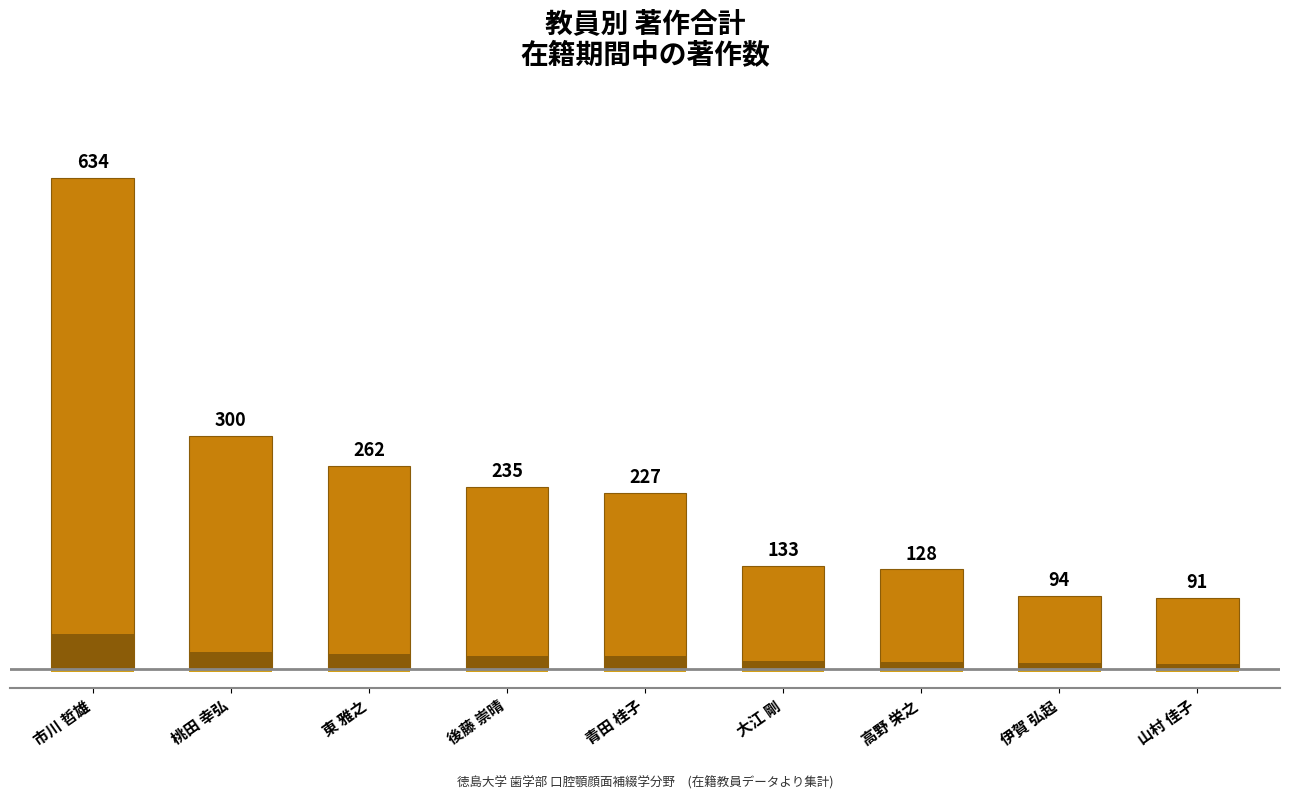

Count the number of categories in the chart.

9